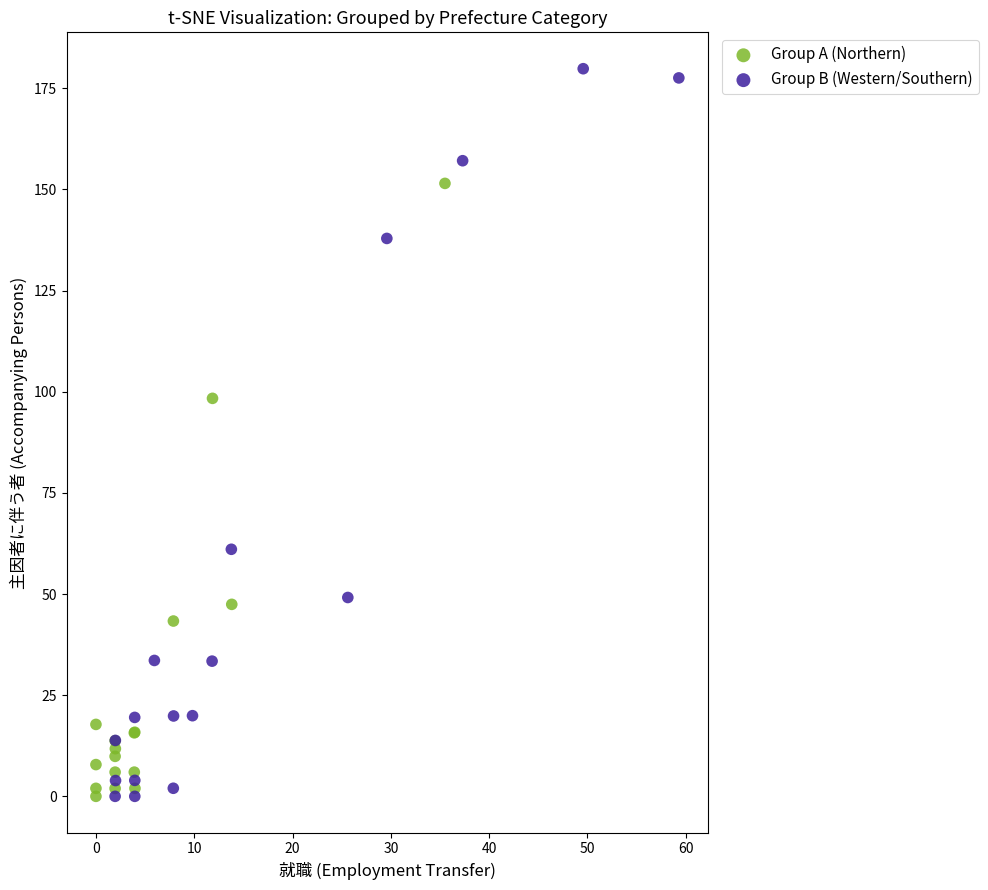

Which series reaches the maximum Y coordinate?

Group B (Western/Southern)